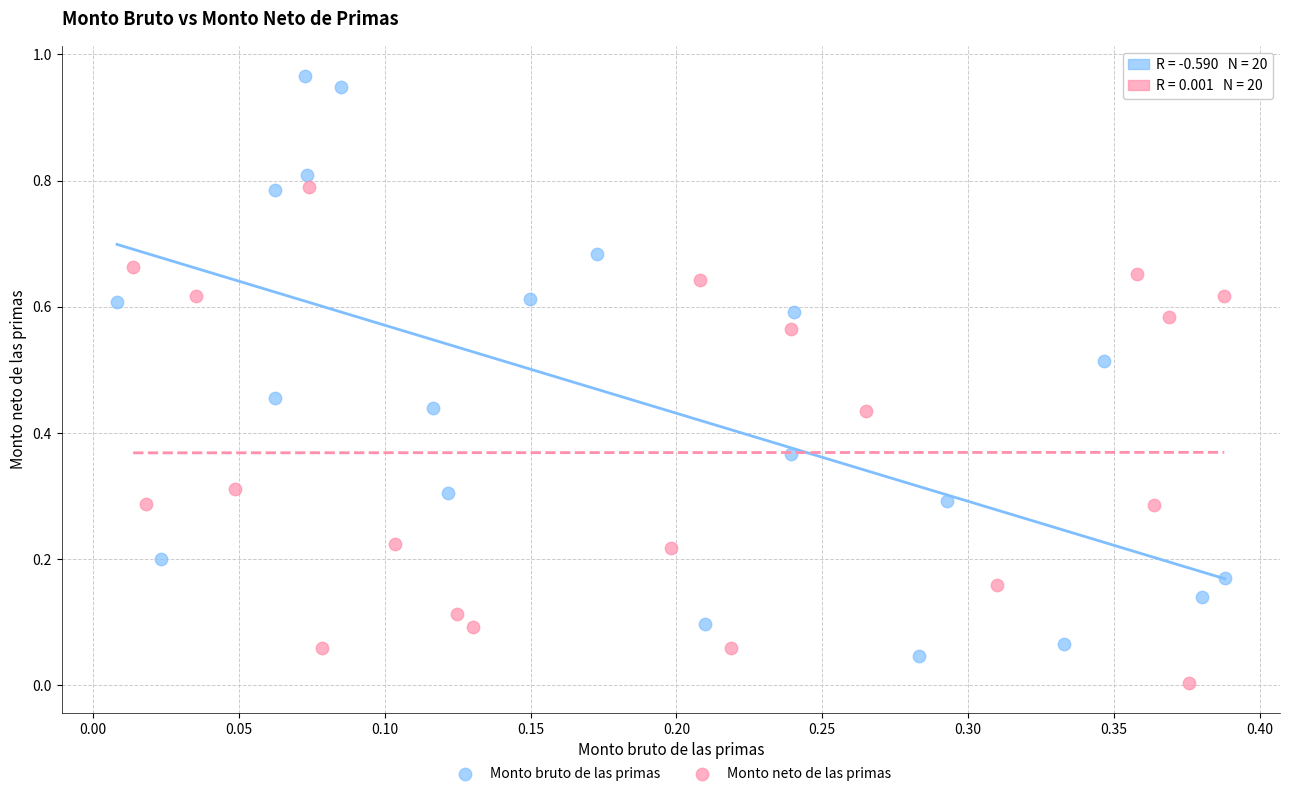

Which series contains the highest Y value?

Monto bruto de las primas